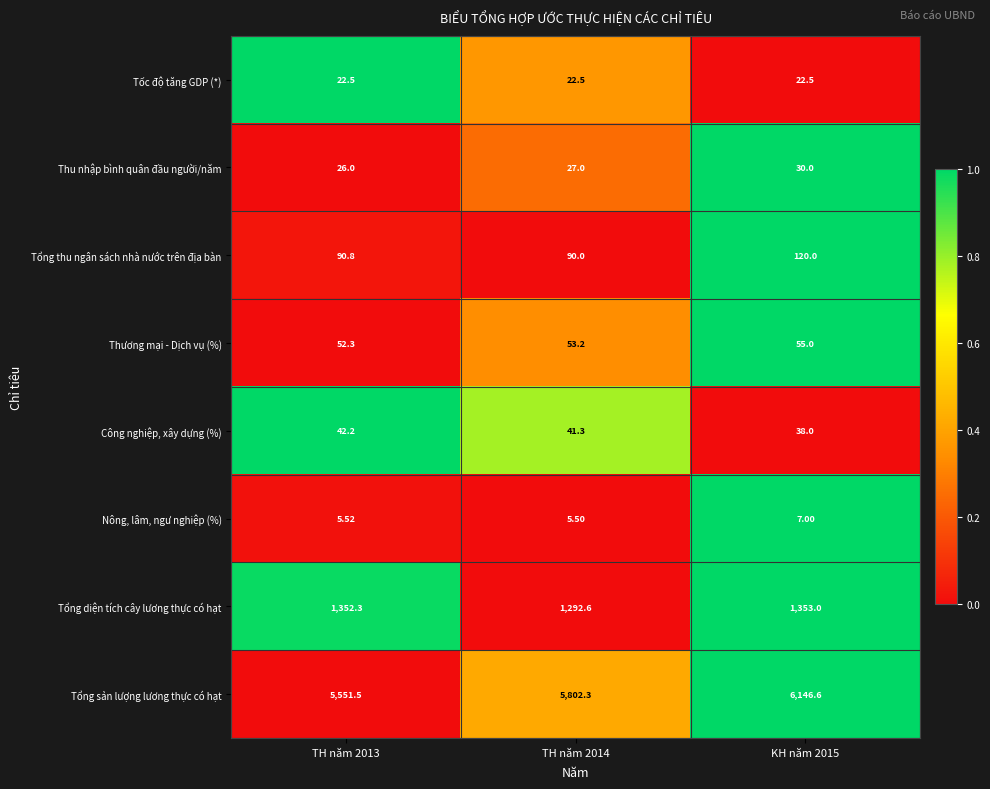

List the series in order of their peak value, highest first.

Tổng sản lượng lương thực có hạt, Tổng diện tích cây lương thực có hạt, Tổng thu ngân sách nhà nước trên địa bàn, Thương mại - Dịch vụ (%), Công nghiệp, xây dựng (%), Thu nhập bình quân đầu người/năm, Tốc độ tăng GDP (*), Nông, lâm, ngư nghiệp (%)